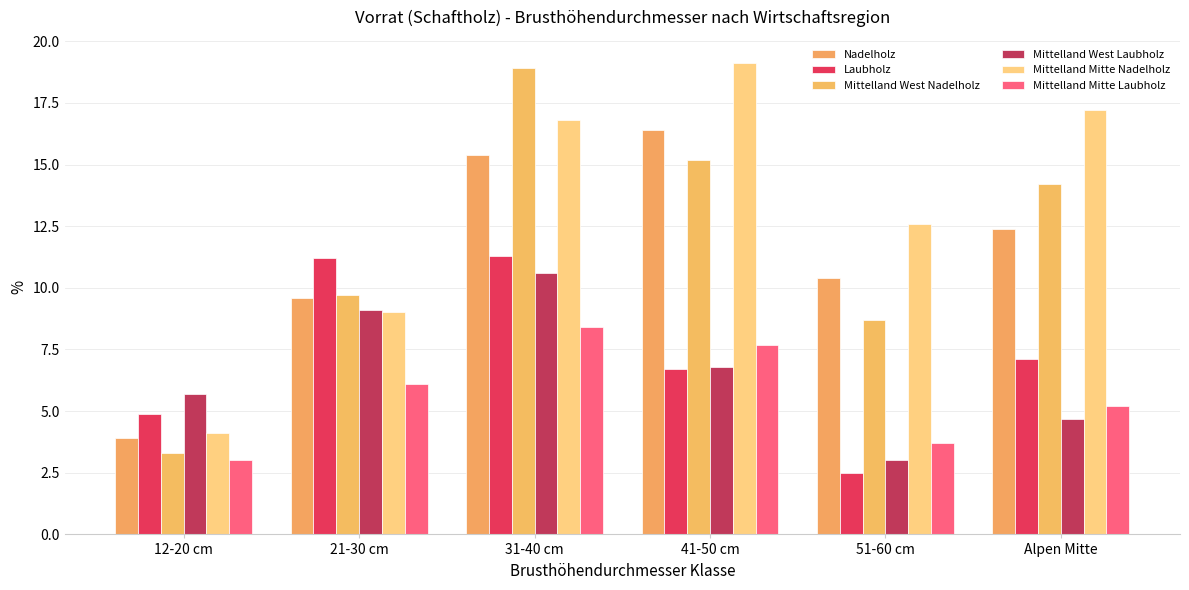

At which category is the sum across all series the highest?

31-40 cm